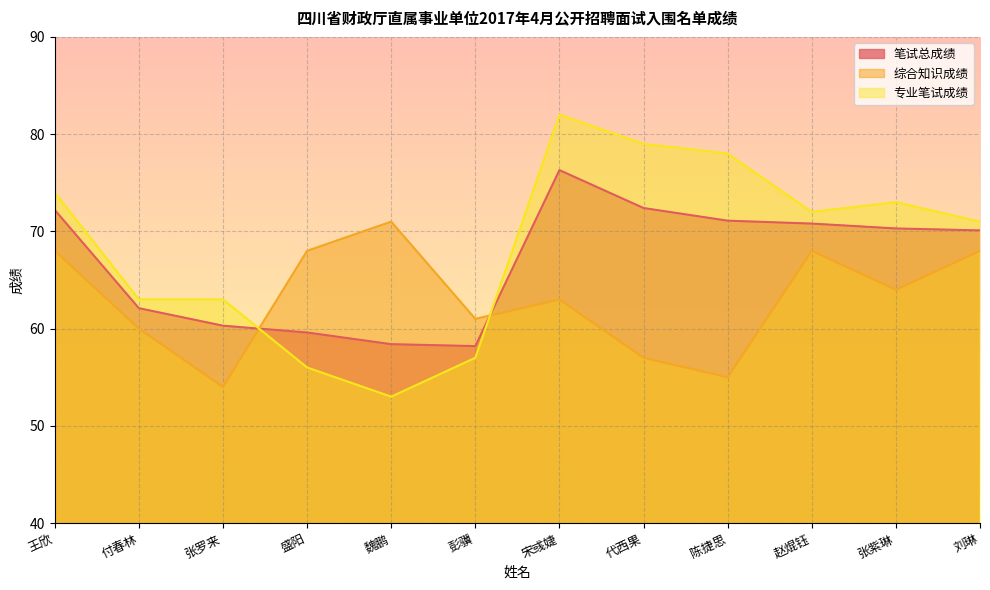

At which label does 笔试总成绩 first exceed 70?

王欣